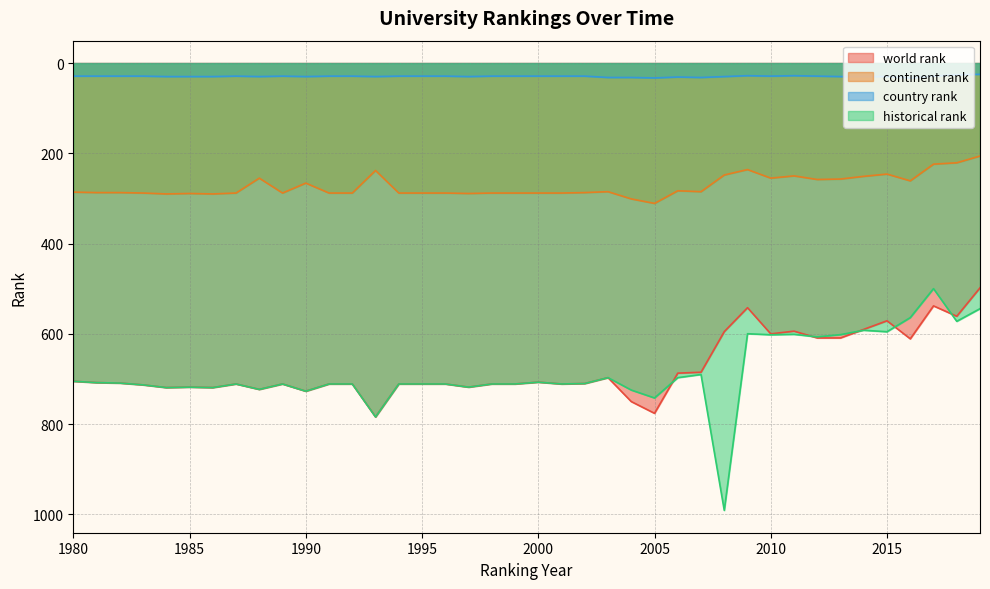

Does the chart have visible grid lines?

Yes